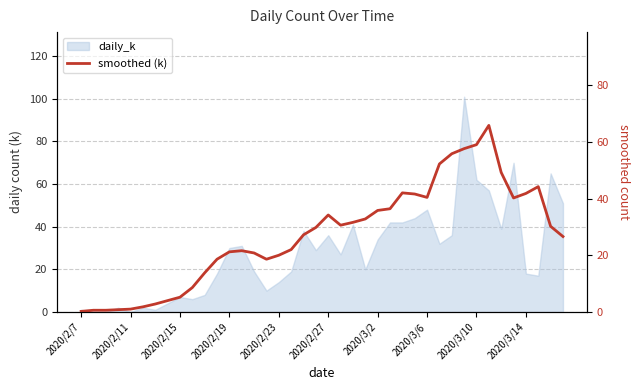

What is the change in value from 11 to 35?

+21.6